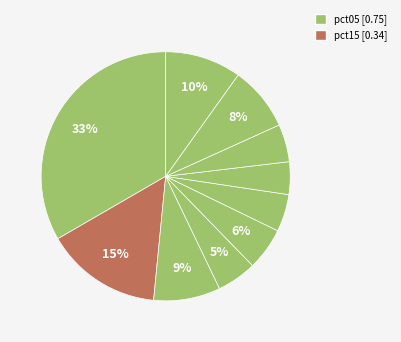

Count the number of slices in the pie.

10